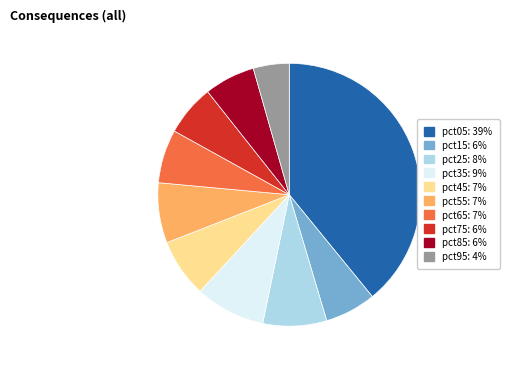

Is the sum of pct55: 7% and pct65: 7% greater than half?

No